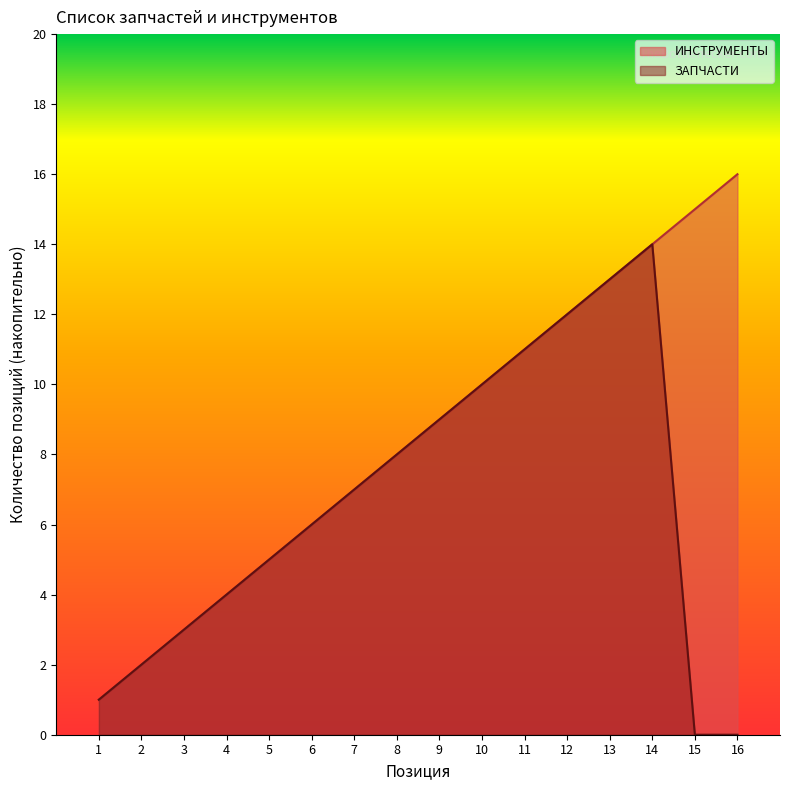

What are all the series names shown in the legend?

ИНСТРУМЕНТЫ, ЗАПЧАСТИ